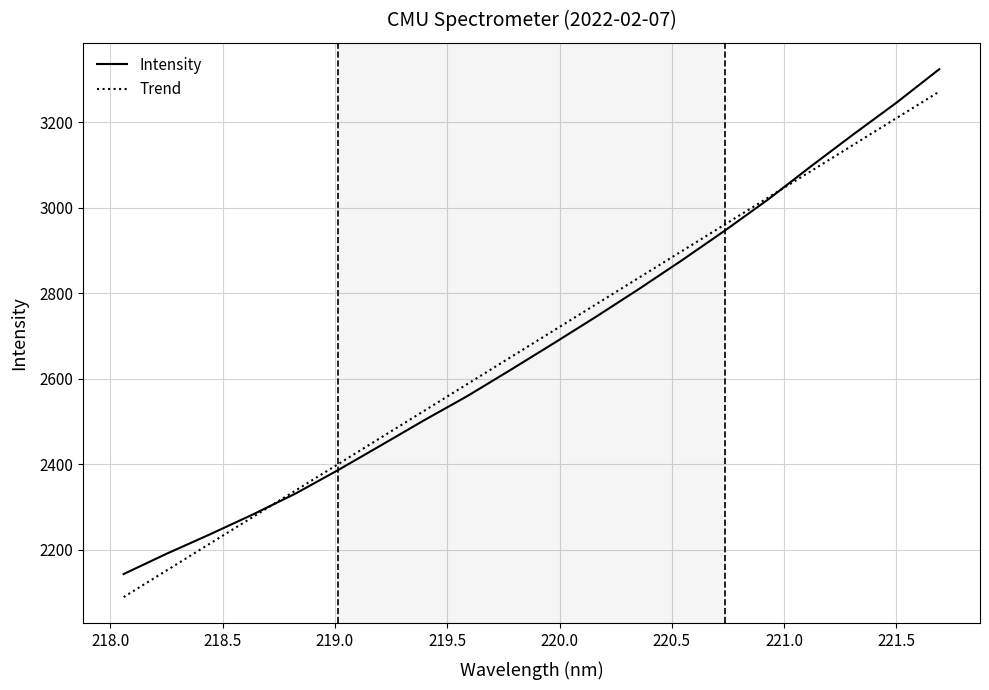

What is the minimum value shown in the chart?

2089.1